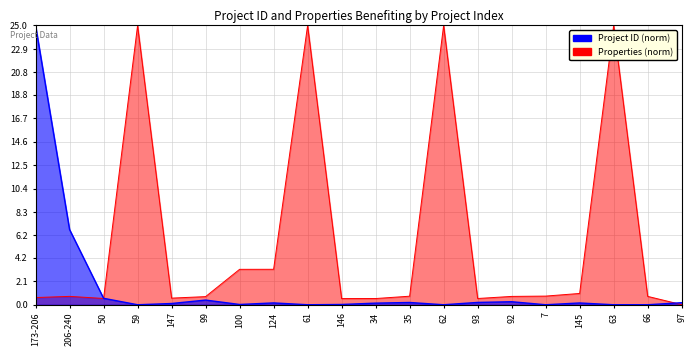

Reading left to right, transcribe all the data shown in this chart.

Project ID: 0.6	0.7	0.6	25.0	0.6	0.7	3.2	3.2	25.0	0.6	0.6	0.8	25.0	0.6	0.7	0.8	1.0	25.0	0.7	0.0
Number of Properties: 25.0	6.7	0.6	0.0	0.1	0.4	0.0	0.2	0.0	0.0	0.1	0.2	0.0	0.2	0.3	0.0	0.2	0.0	0.0	0.2